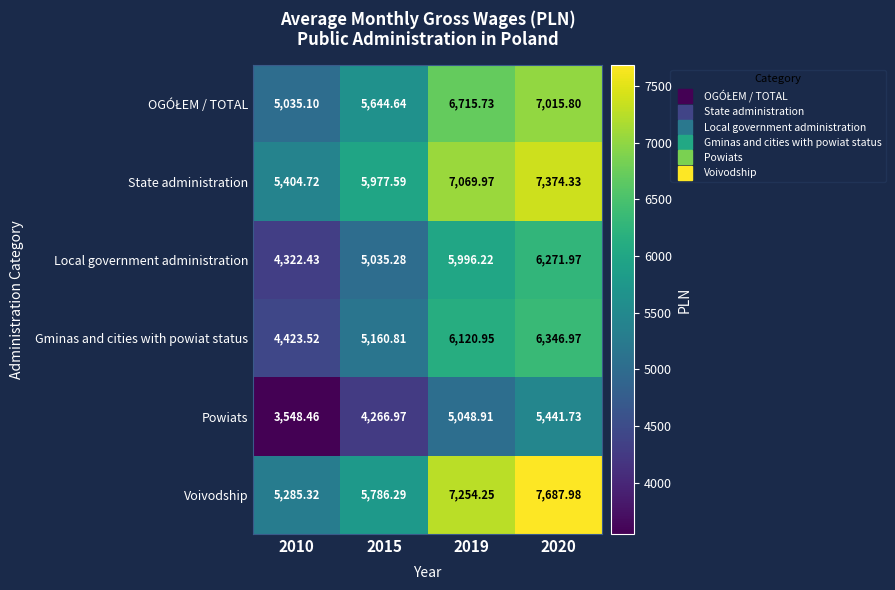

Between 2010 and 2015, which series saw the biggest shift?

Gminas and cities with powiat status